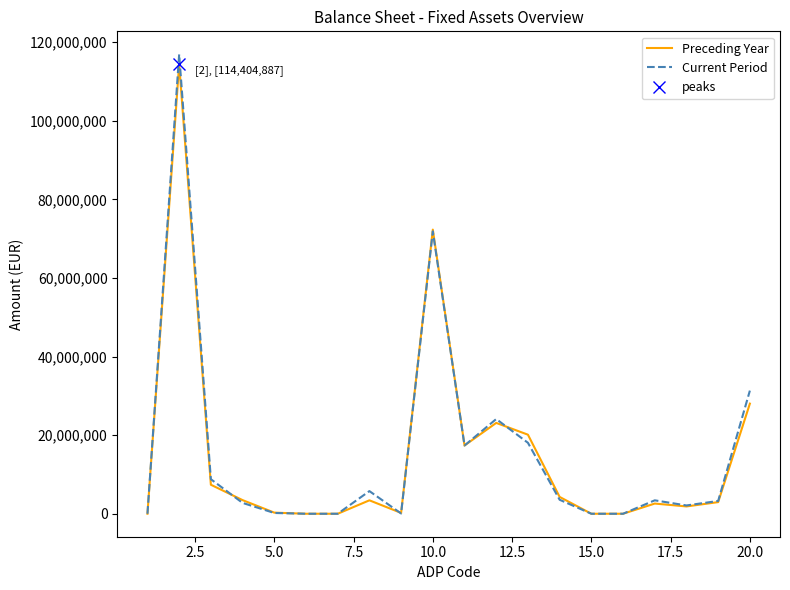

What are all the series names shown in the legend?

Preceding Year, Current Period